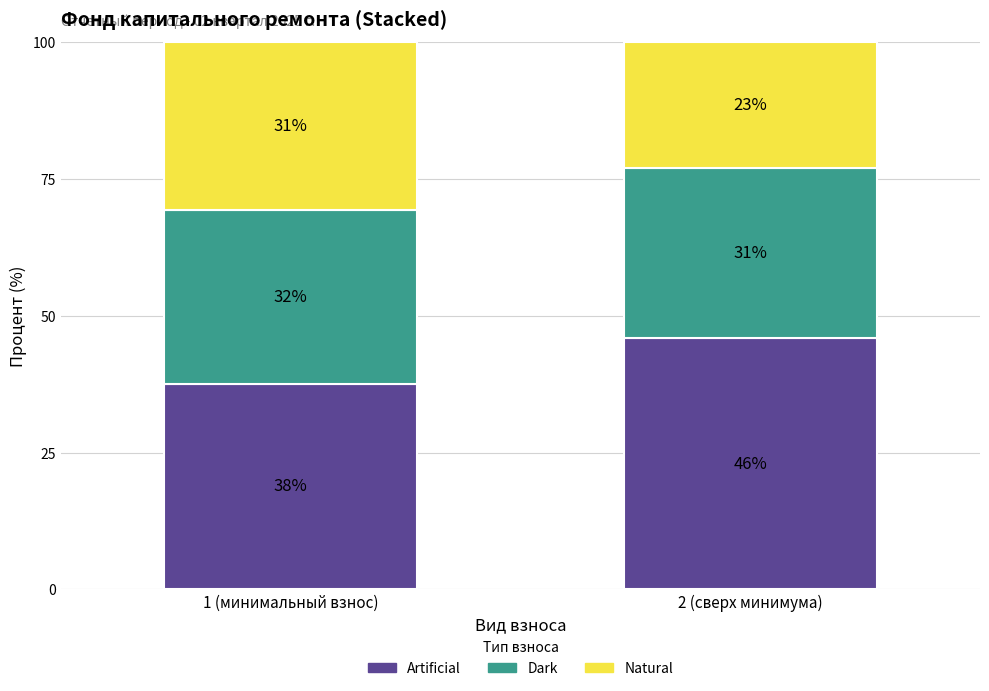

Which category has the lowest value in the Artificial series?

1 (минимальный взнос)